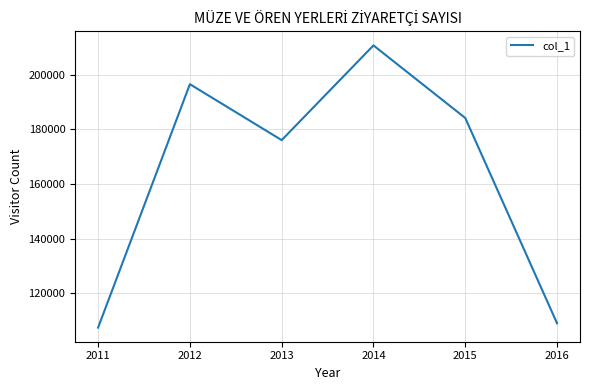

Approximately how many times larger is the value at 2011 compared to 2015?

0.6